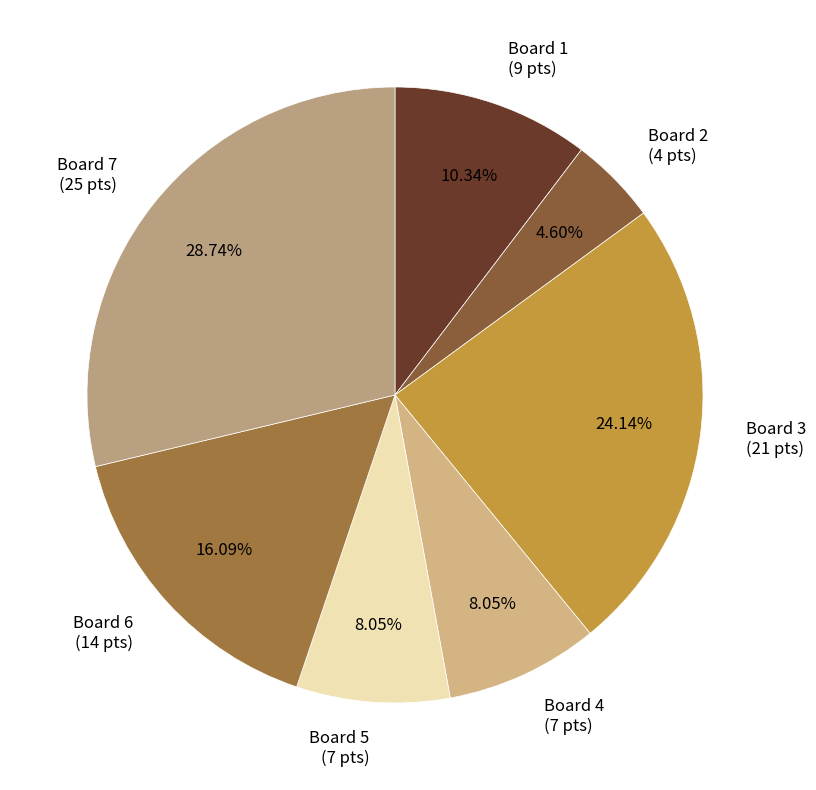

Does Board 7 account for over 50% of the chart?

No